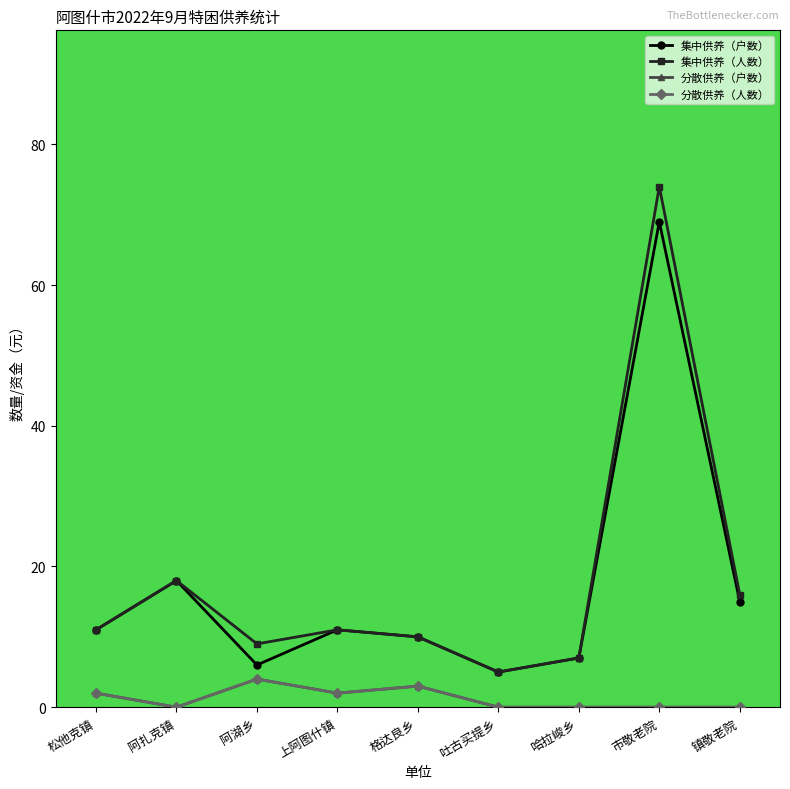

Does the chart have visible grid lines?

No